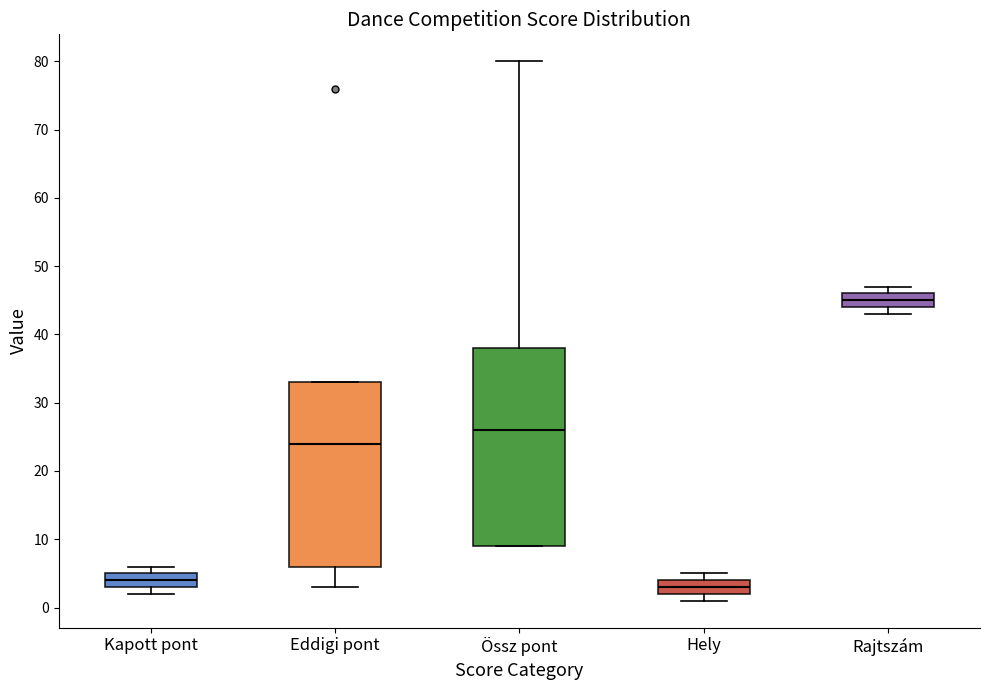

Where does the median line of the box for Hely sit on the y-axis? The values are not printed on the chart, so give them approximately, as read against the axis.

3